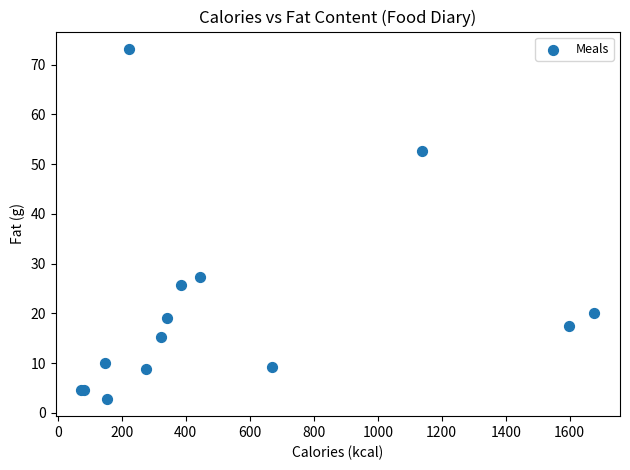

What Y value in the scatter plot is closest to 38?

27.4